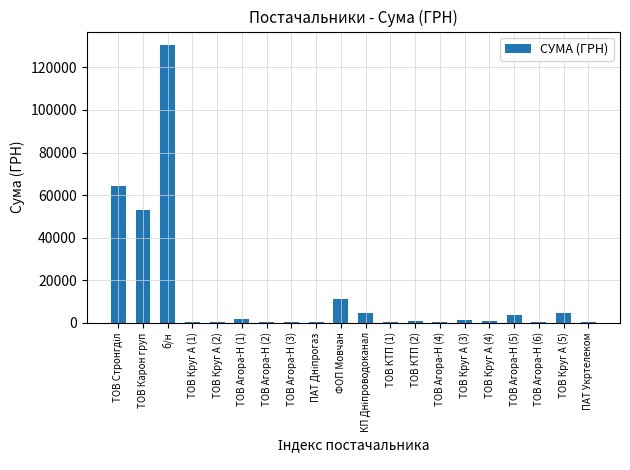

Is it true that the value at ТОВ Круг А (5) is 4561.9?

True